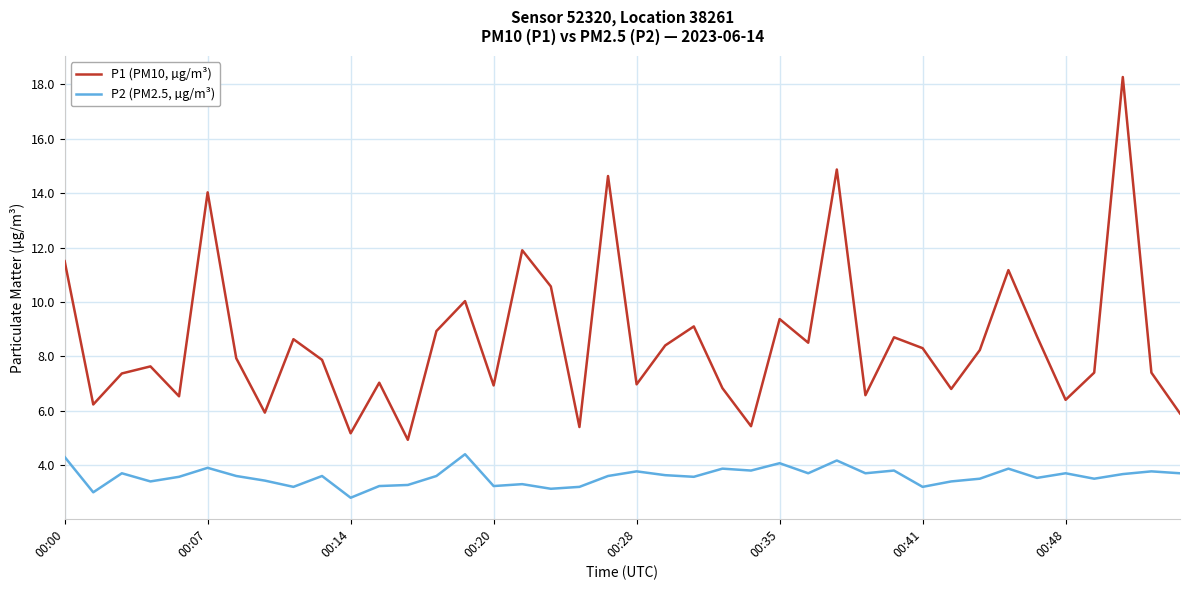

At how many categories does at least one series exceed 5?

39